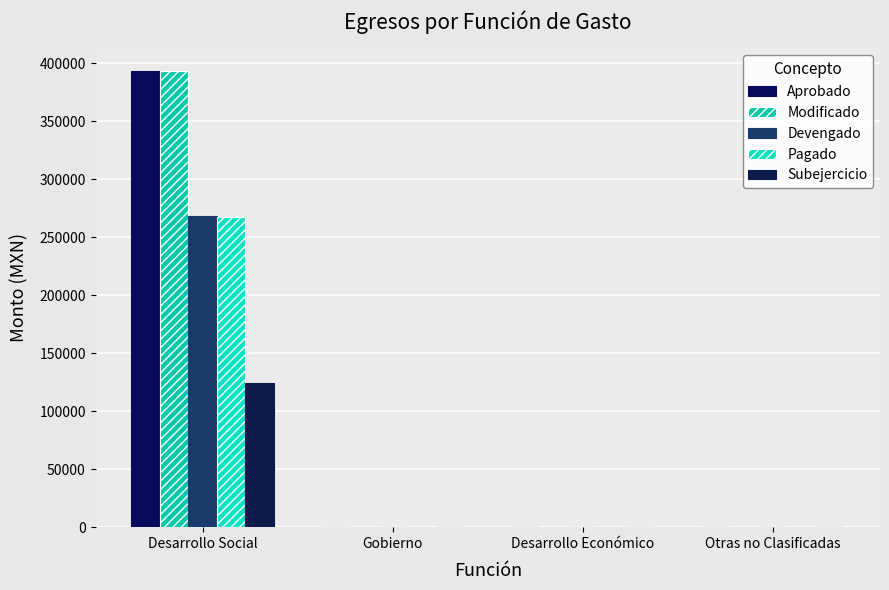

What are all the series names shown in the legend?

Aprobado, Modificado, Devengado, Pagado, Subejercicio